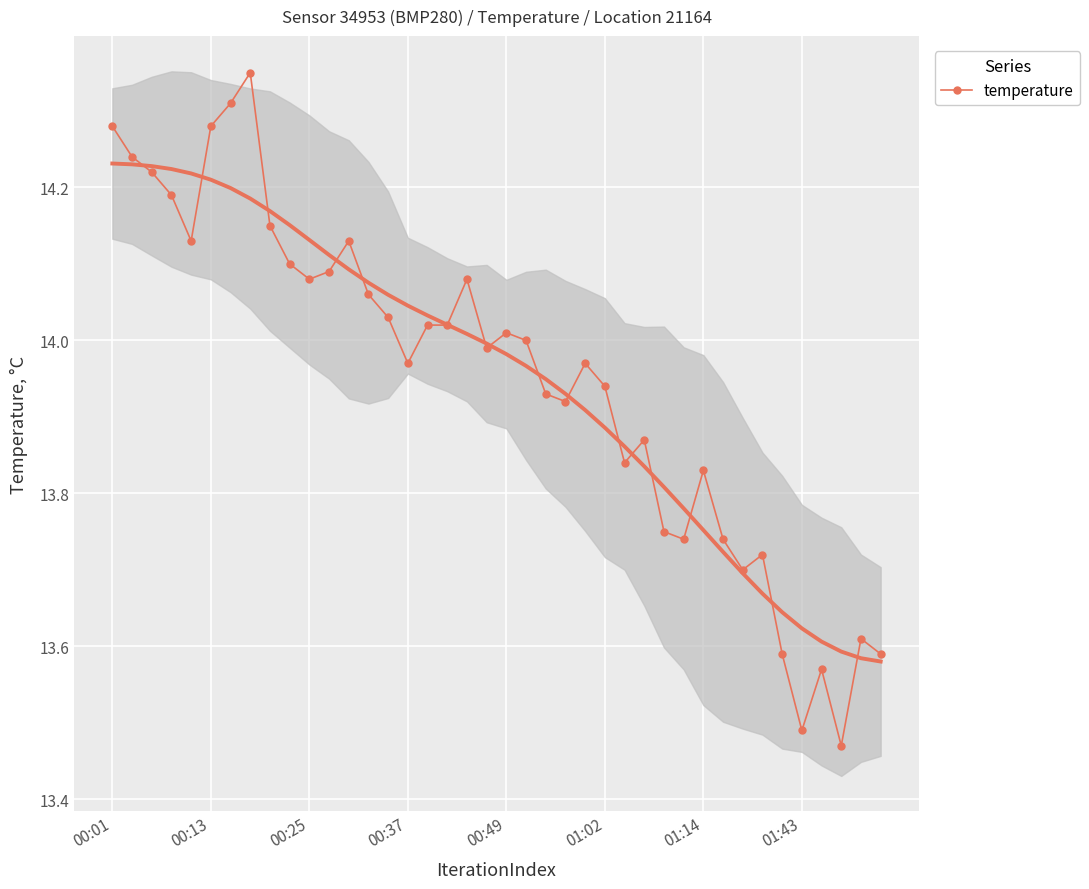

True or false: temperature has more than 1 interior local peaks.

True